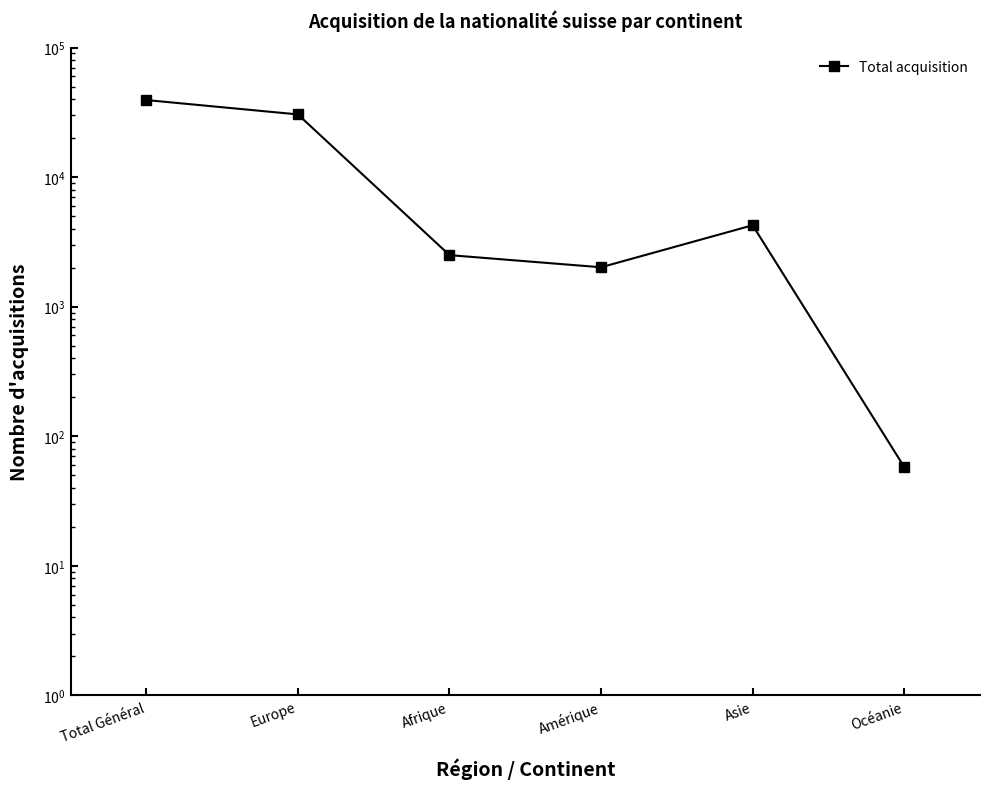

List the labels in order of value, smallest first.

Océanie, Amérique, Afrique, Asie, Europe, Total Général